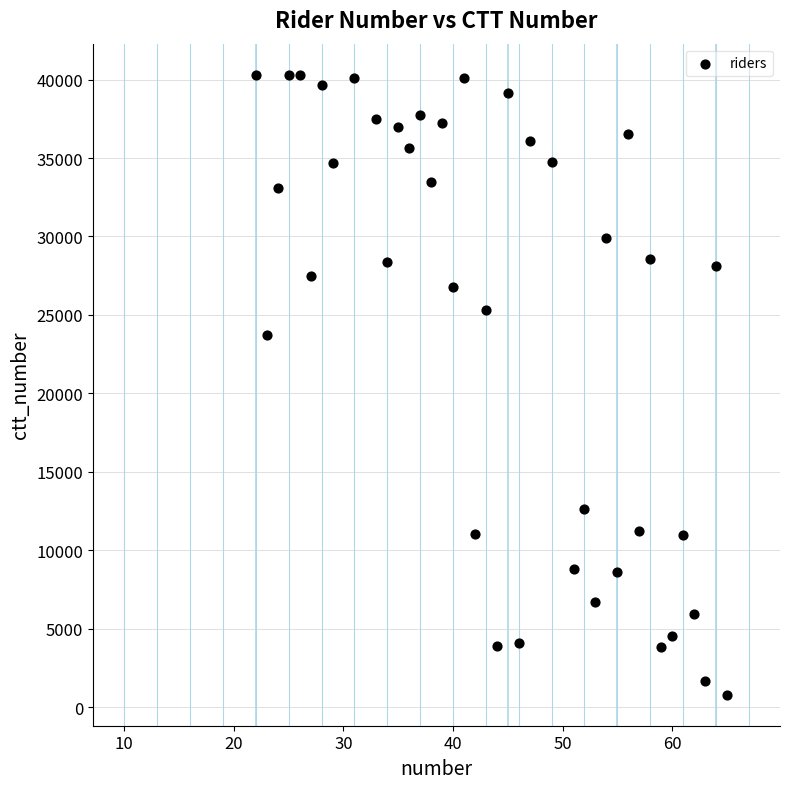

What is the range of Y values (max minus min)?

39516